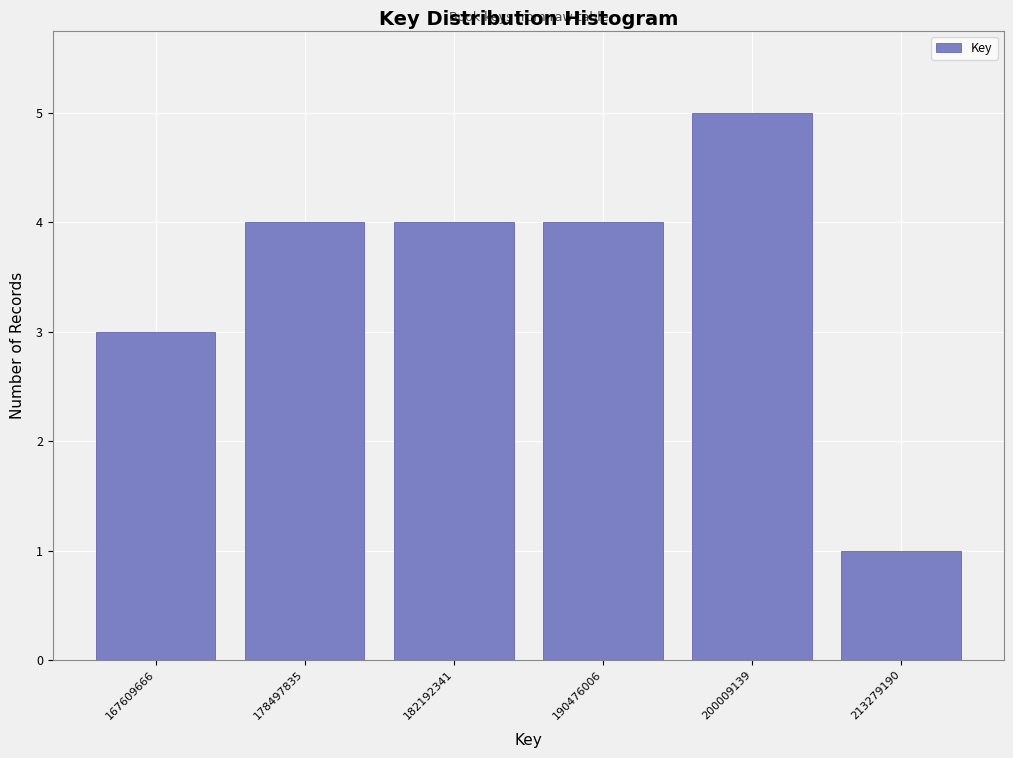

Reading right to left, list all the values displayed in this chart.

213279190=1	200009139=5	190476006=4	182192341=4	178497835=4	167609666=3